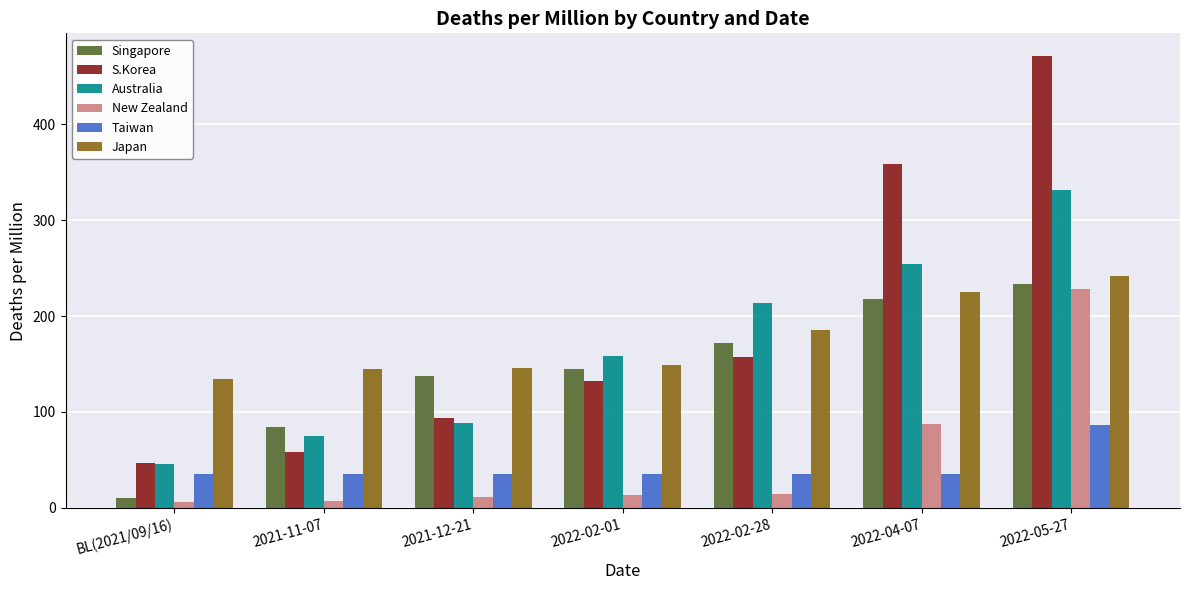

What is the sum of all S.Korea values?

1317.6